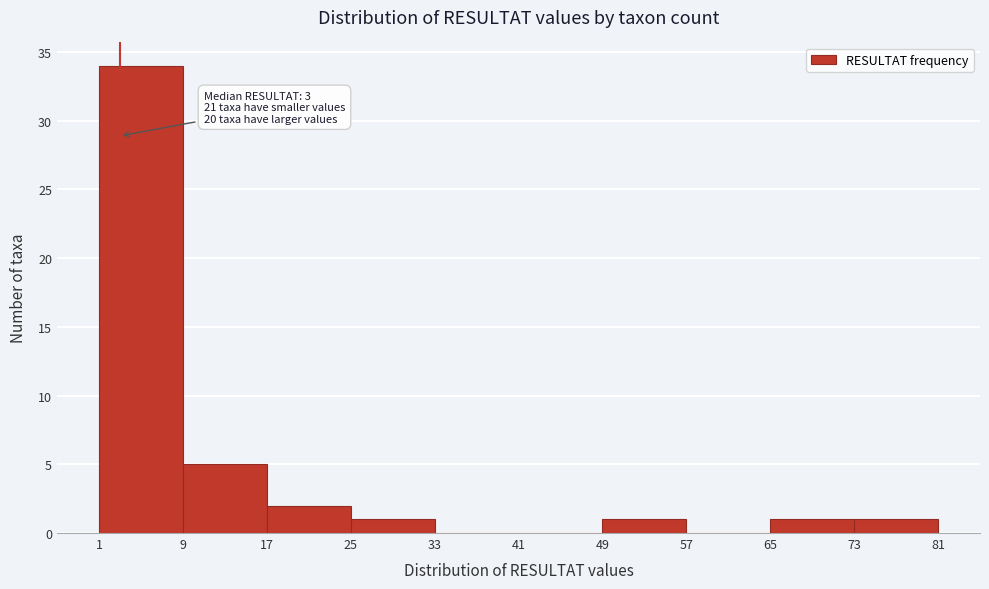

Over which range of the x-axis is the bar tallest?

1 to 9